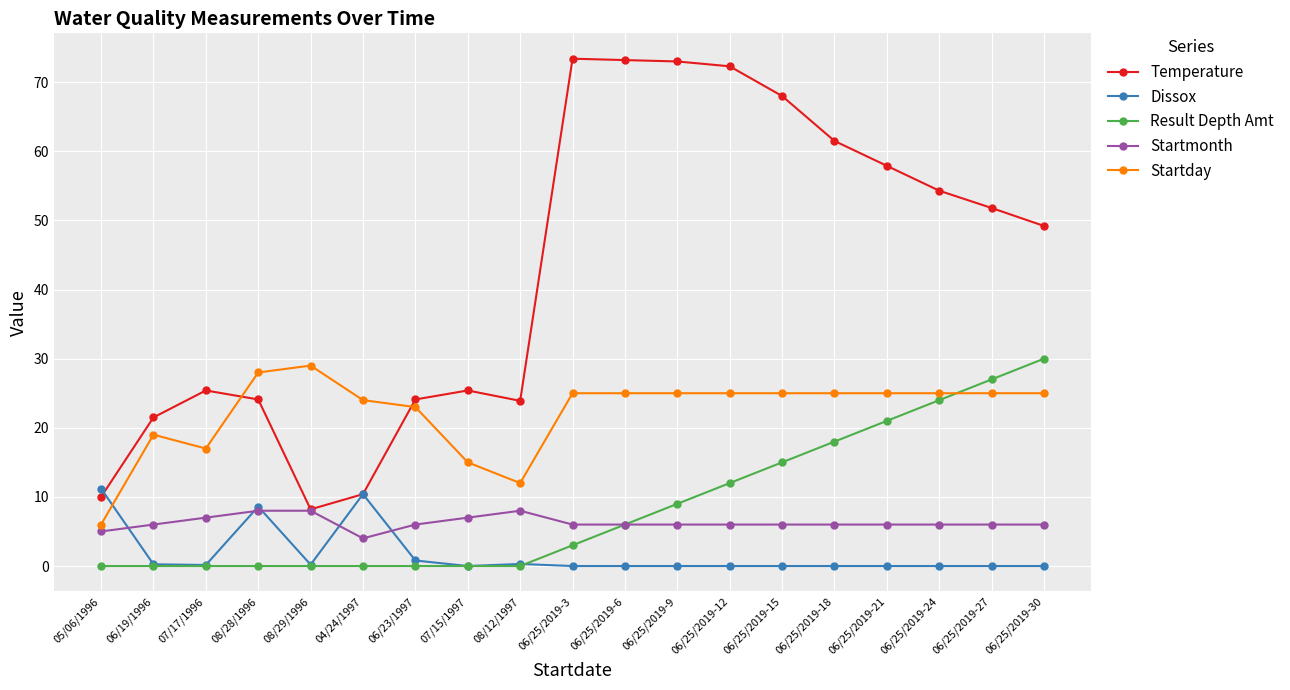

How many intersections are there between Result Depth Amt and Startday?

1